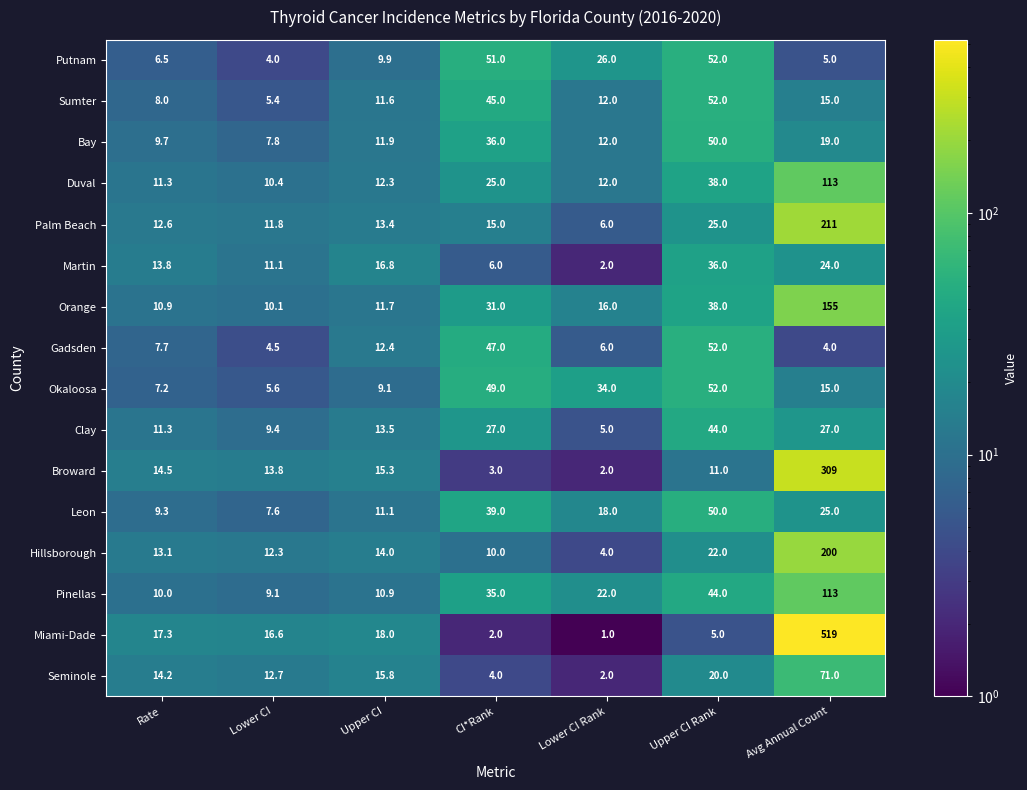

At how many categories does at least one series exceed 108?

1